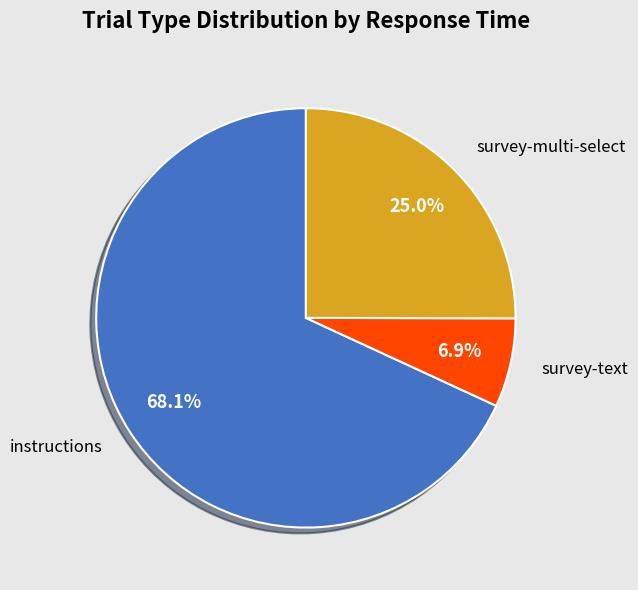

Do survey-multi-select and survey-text together represent more than half of the pie?

No